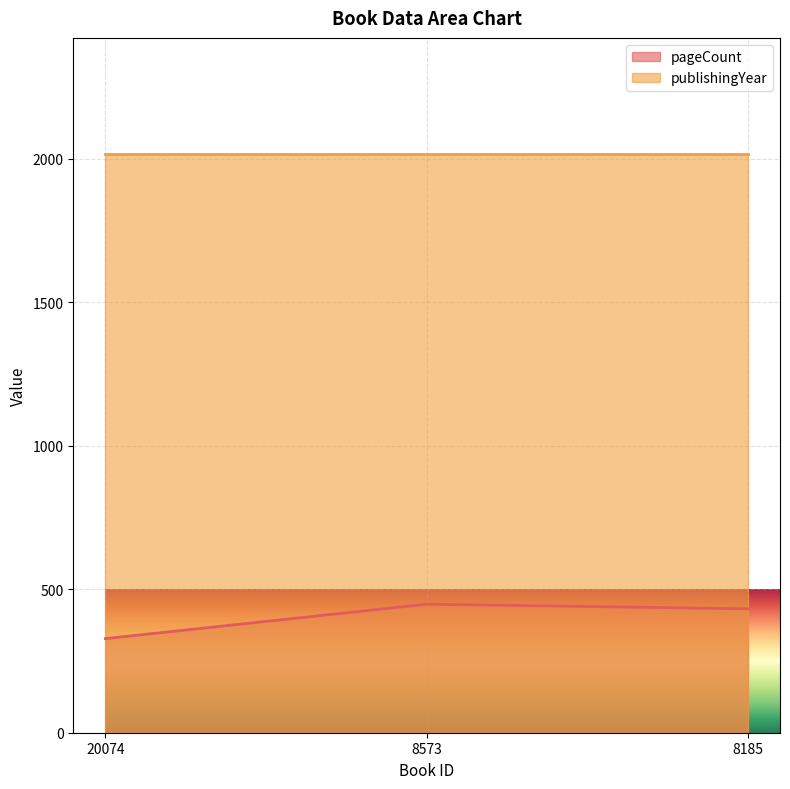

What is the sum of all values?

1208